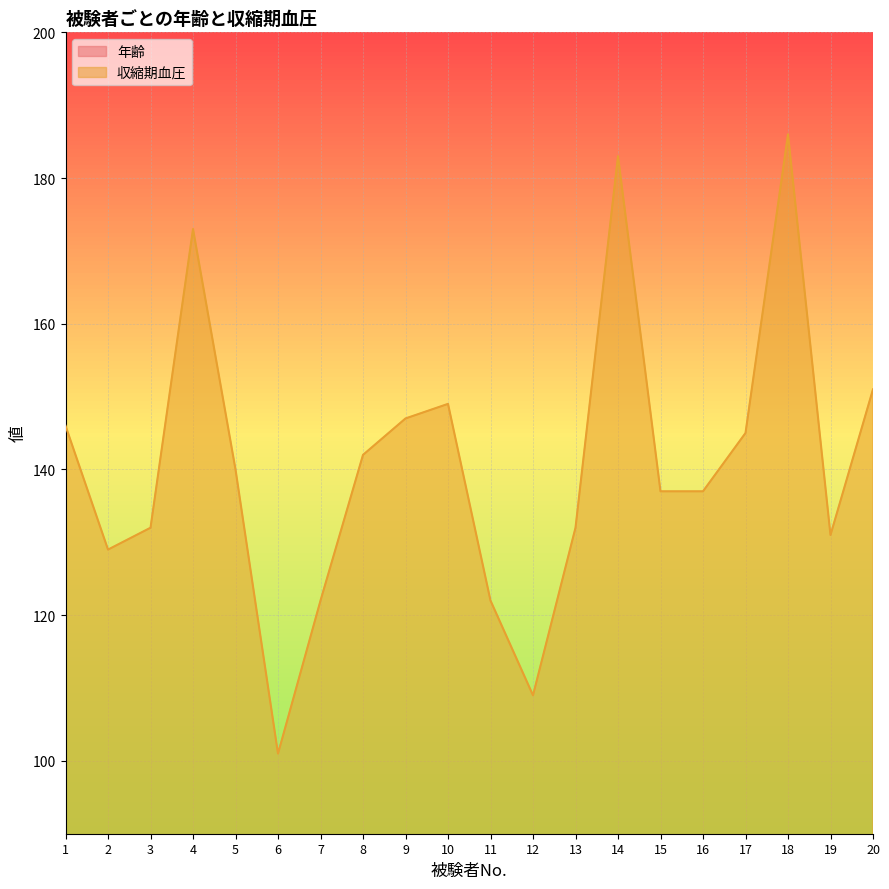

At which category does the chart reach its peak across all series?

18